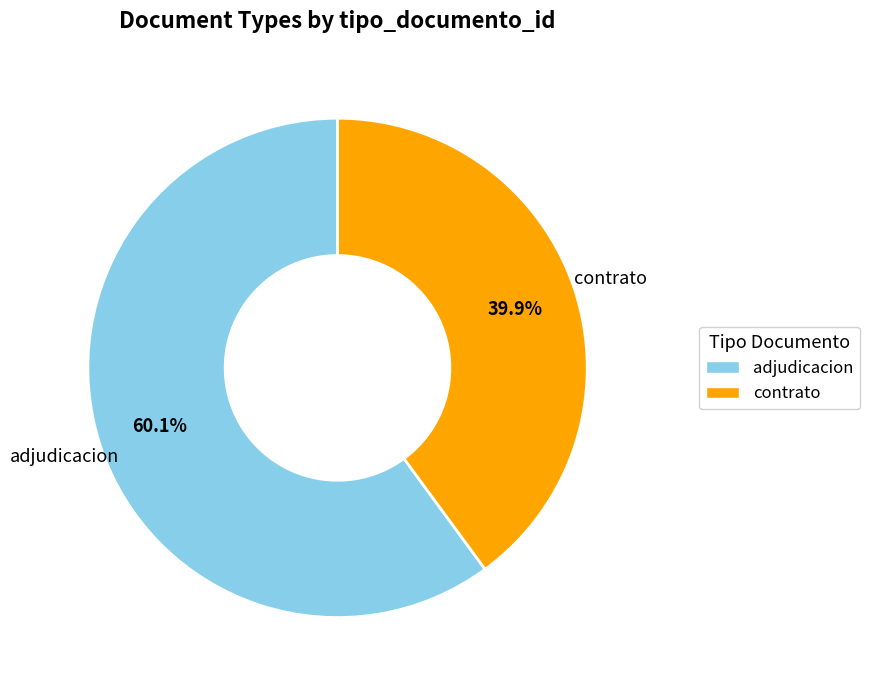

Count the number of slices in the pie.

2